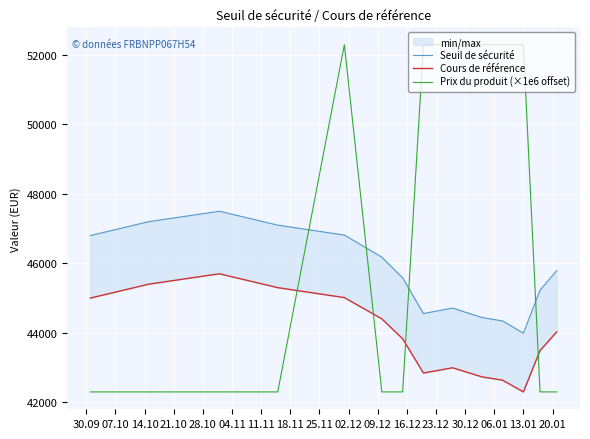

How many intersections are there between Cours de référence and Prix du produit (×1e6 offset)?

4